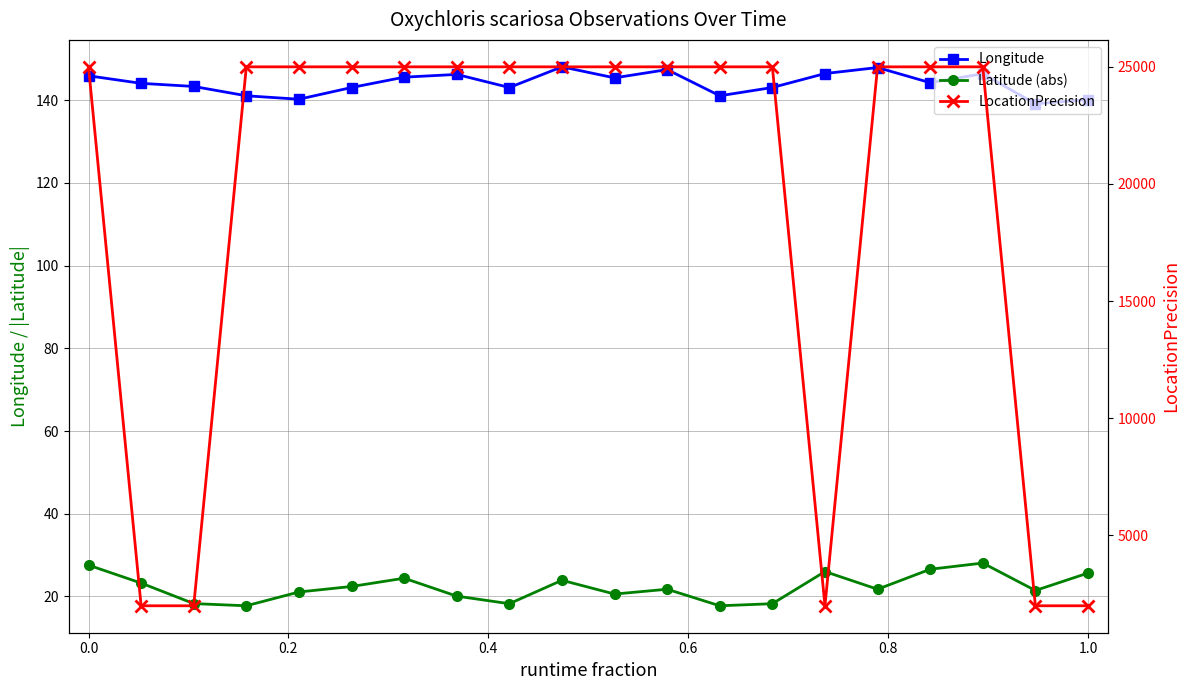

Is this an area chart (filled region under the line)?

No